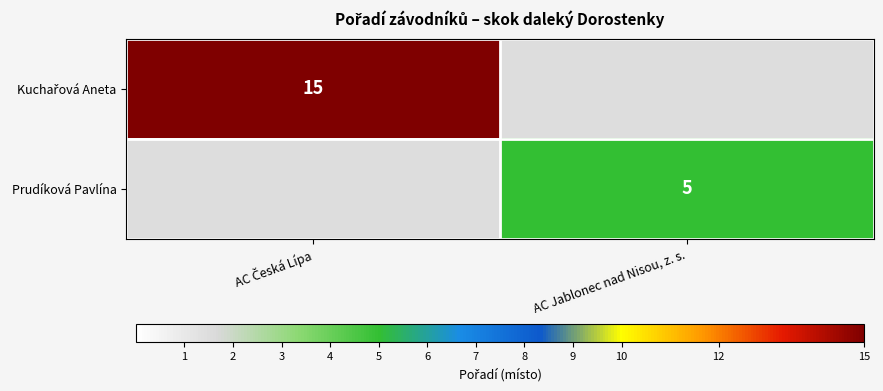

Which category has the highest value across all series?

AC Česká Lípa